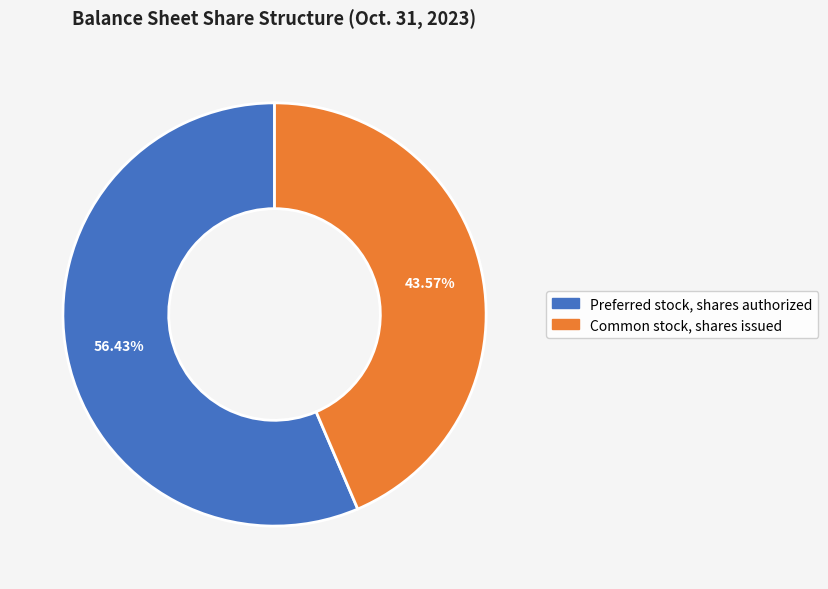

Is the sum of Preferred stock, shares authorized and Common stock, shares issued greater than half?

Yes